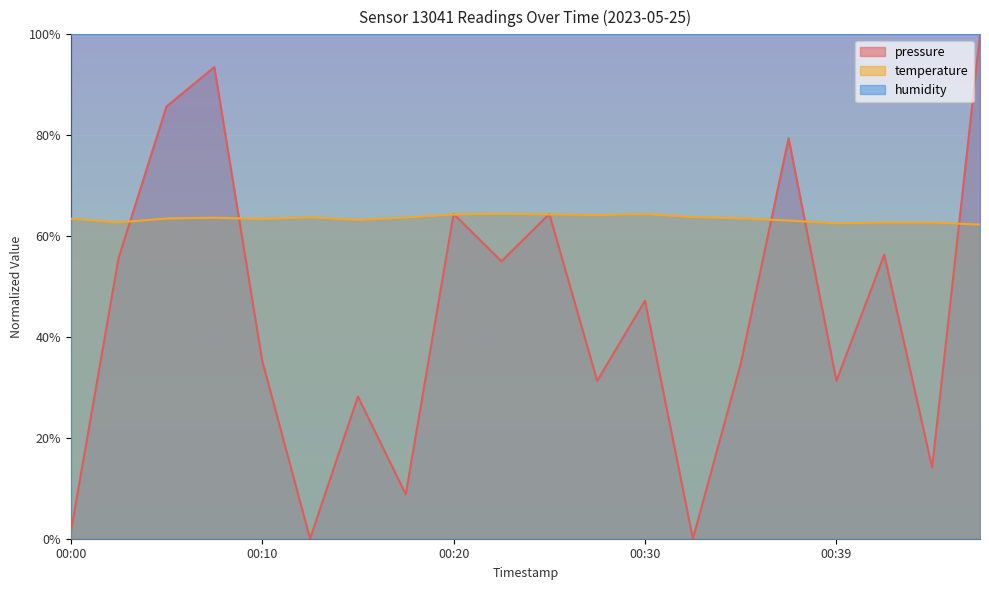

Which category has the lowest value in the temperature series?

00:47